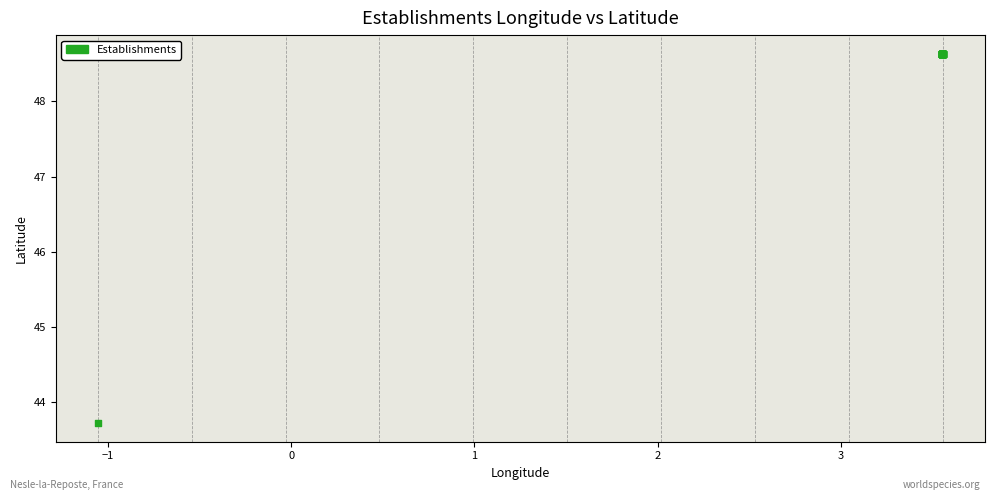

What Y value in the scatter plot is closest to 46?

43.7